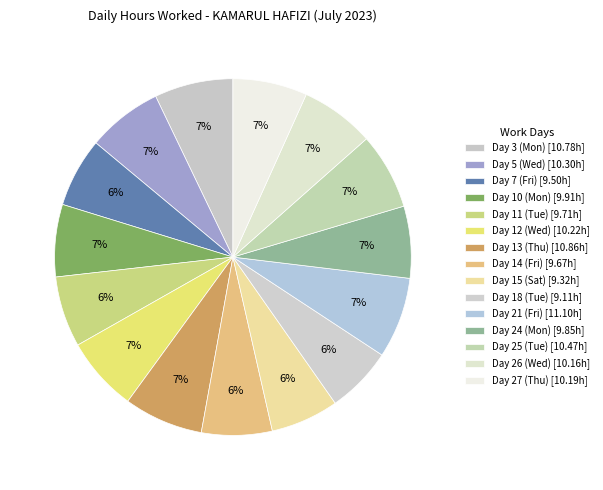

Rank the categories by value from highest to lowest.

Day 21 (Fri), Day 13 (Thu), Day 3 (Mon), Day 25 (Tue), Day 5 (Wed), Day 12 (Wed), Day 27 (Thu), Day 26 (Wed), Day 10 (Mon), Day 24 (Mon), Day 11 (Tue), Day 14 (Fri), Day 7 (Fri), Day 15 (Sat), Day 18 (Tue)